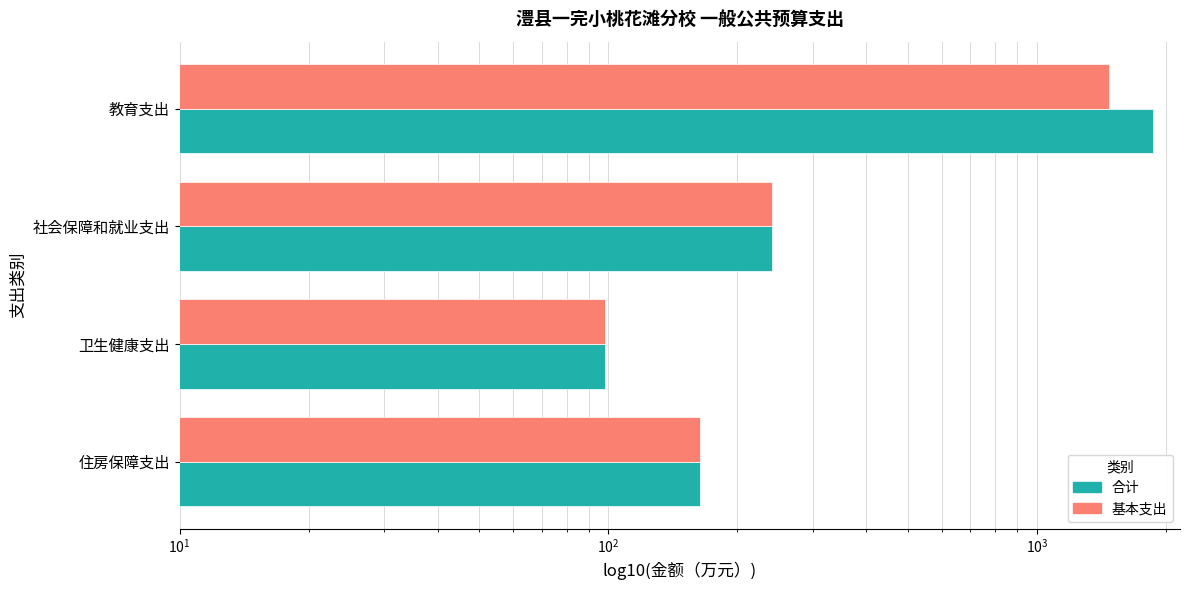

What position from the right is 社会保障和就业支出?

3